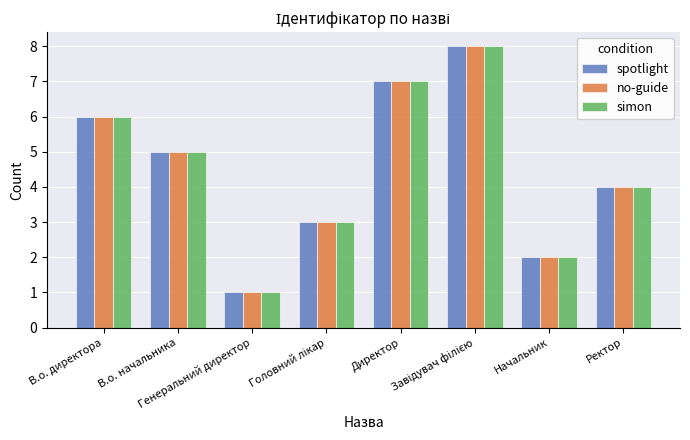

Count the simon values in the range 3 to 7.

5